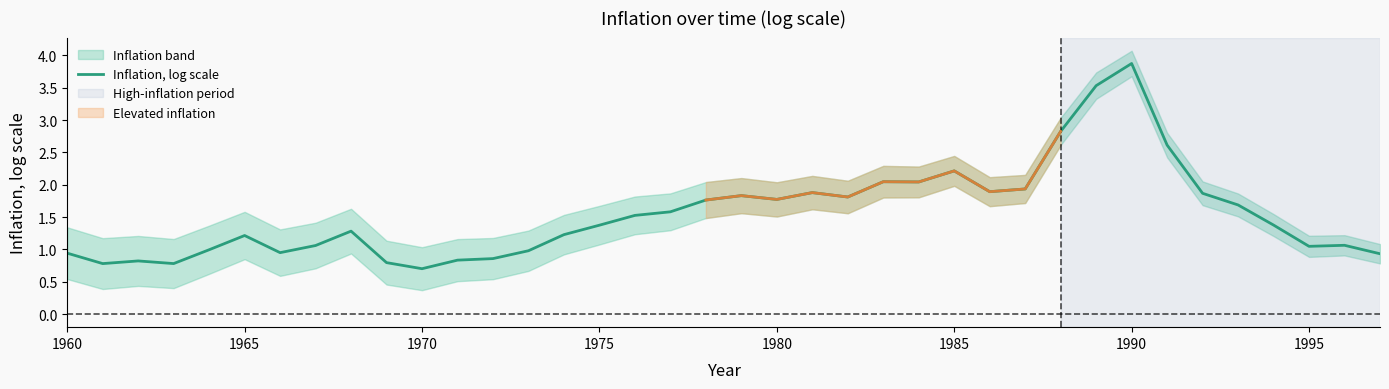

The Inflation, log scale series shows 3.9 at 1985. True or false?

False